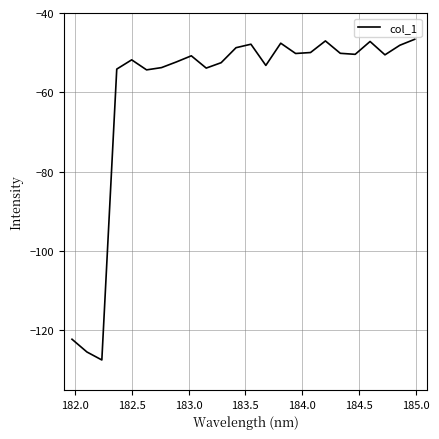

What is the maximum value shown in the chart?

-46.6